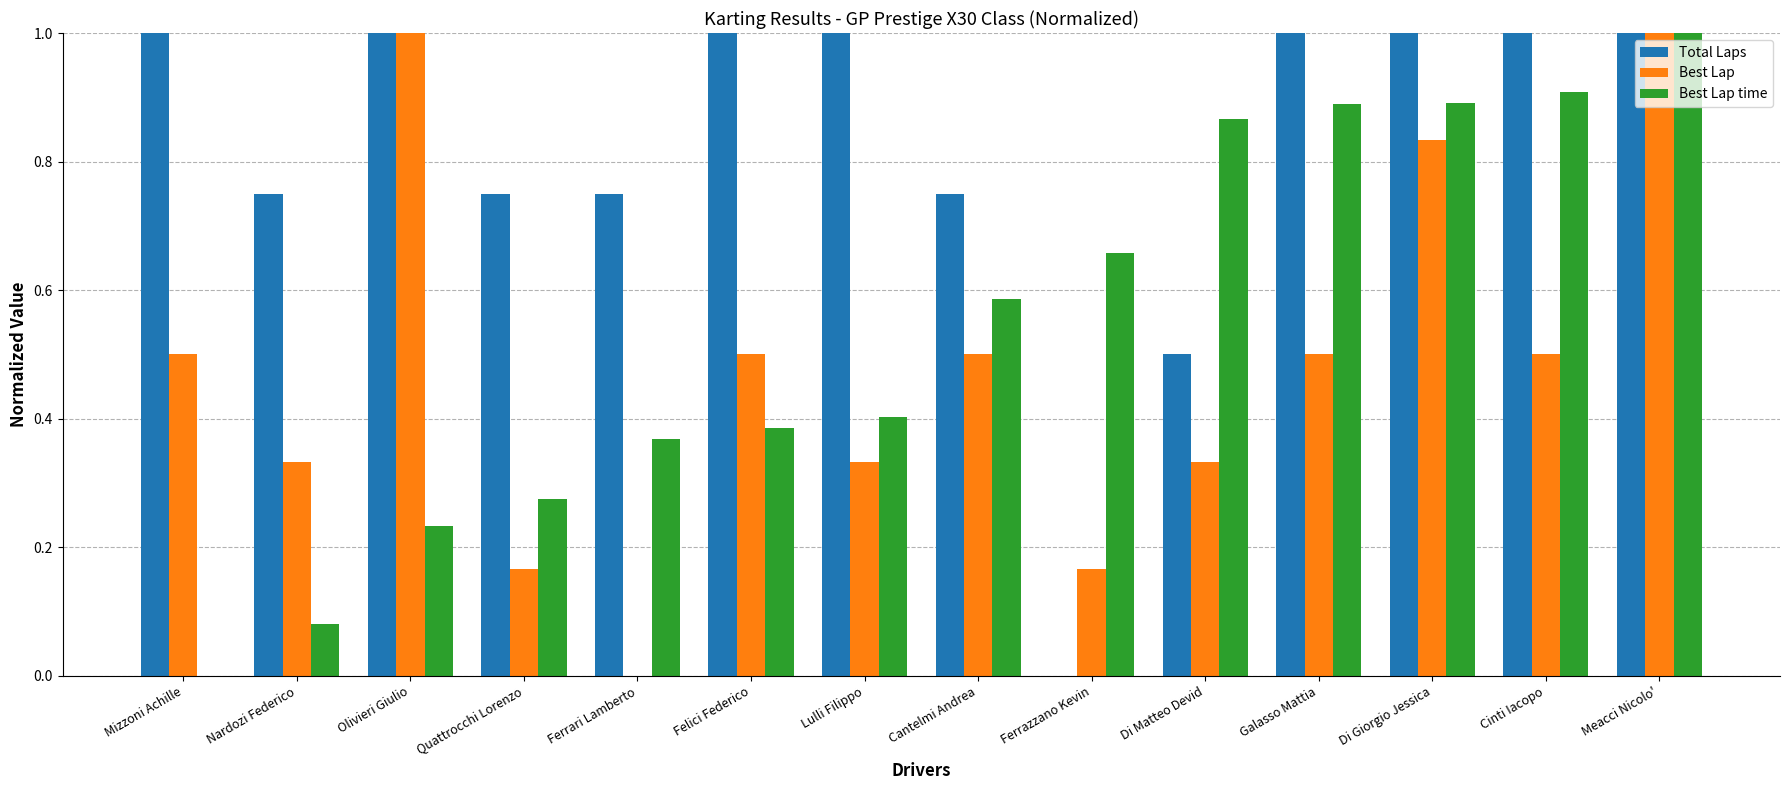

At which category is the sum across all series the highest?

Meacci Nicolo'